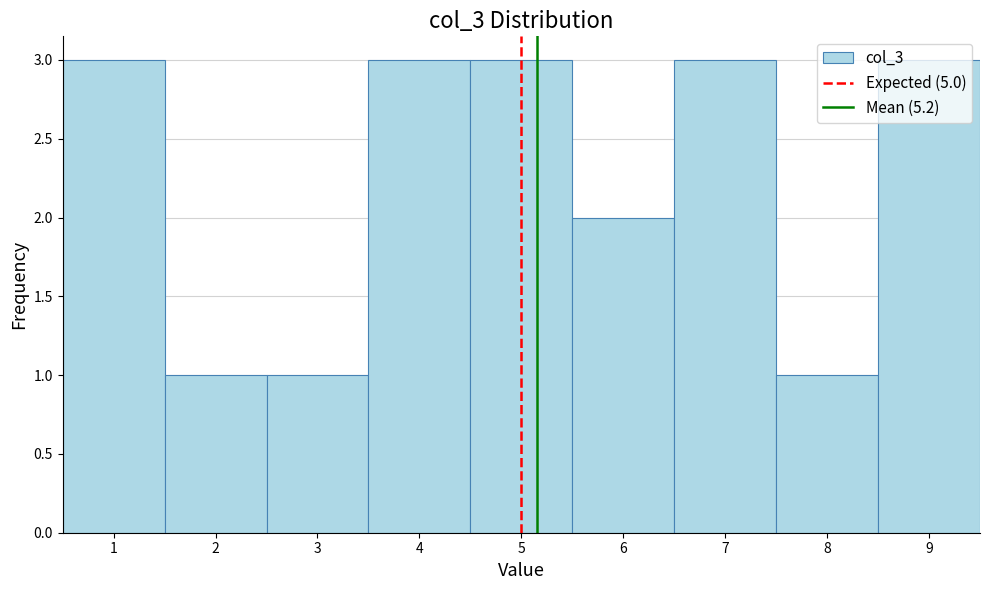

How tall is the bar that spans 2.5 to 3.5 on the x-axis? The values are not printed on the chart, so give them approximately, as read against the axis.

1